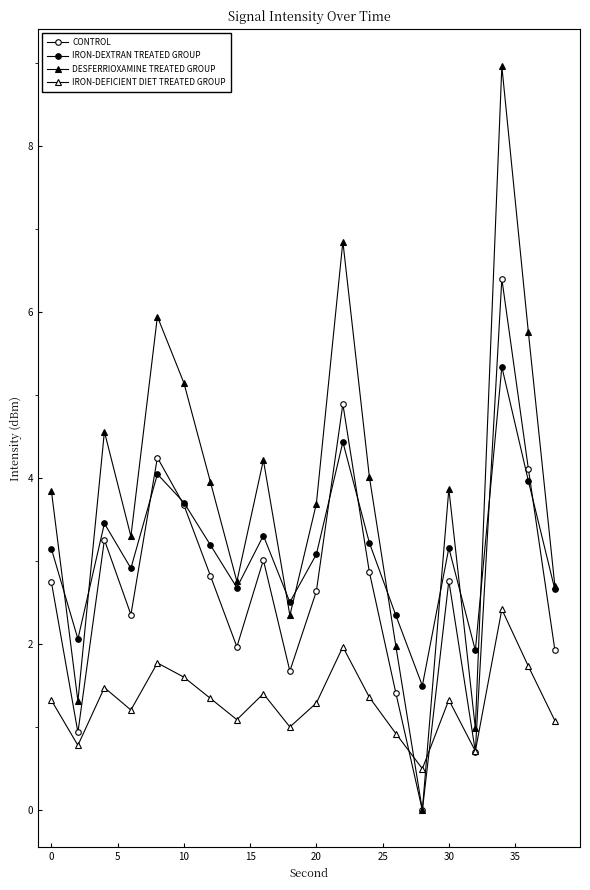

List the series in order of their overall mean, highest first.

DESFERRIOXAMINE TREATED GROUP, IRON-DEXTRAN TREATED GROUP, CONTROL, IRON-DEFICIENT DIET TREATED GROUP